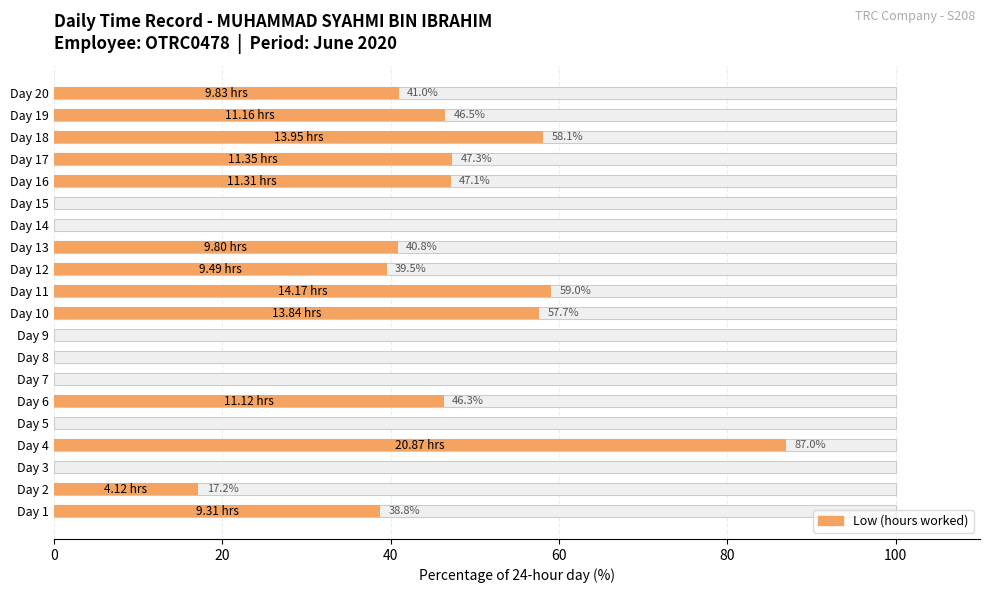

What is the ratio of the value at Day 17 to the value at Day 1?

1.2